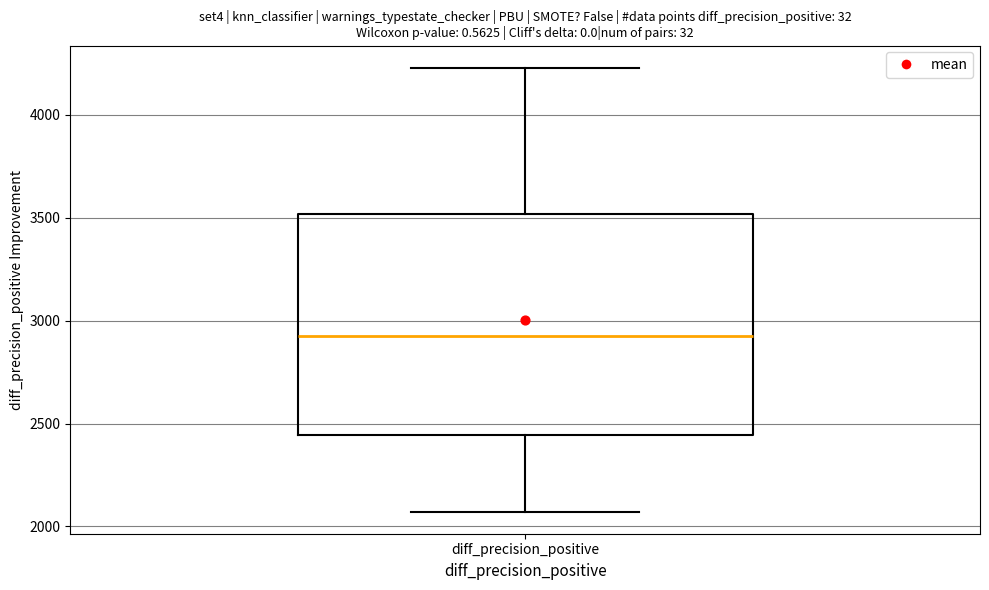

Transcribe this box plot: give where the median line is, the range the box spans, and where the two whiskers end, as read against the y-axis. The values are not printed on the chart, so give them approximately, as read against the axis.

median 2950, box 2450 to 3500, whiskers 2050 to 4250